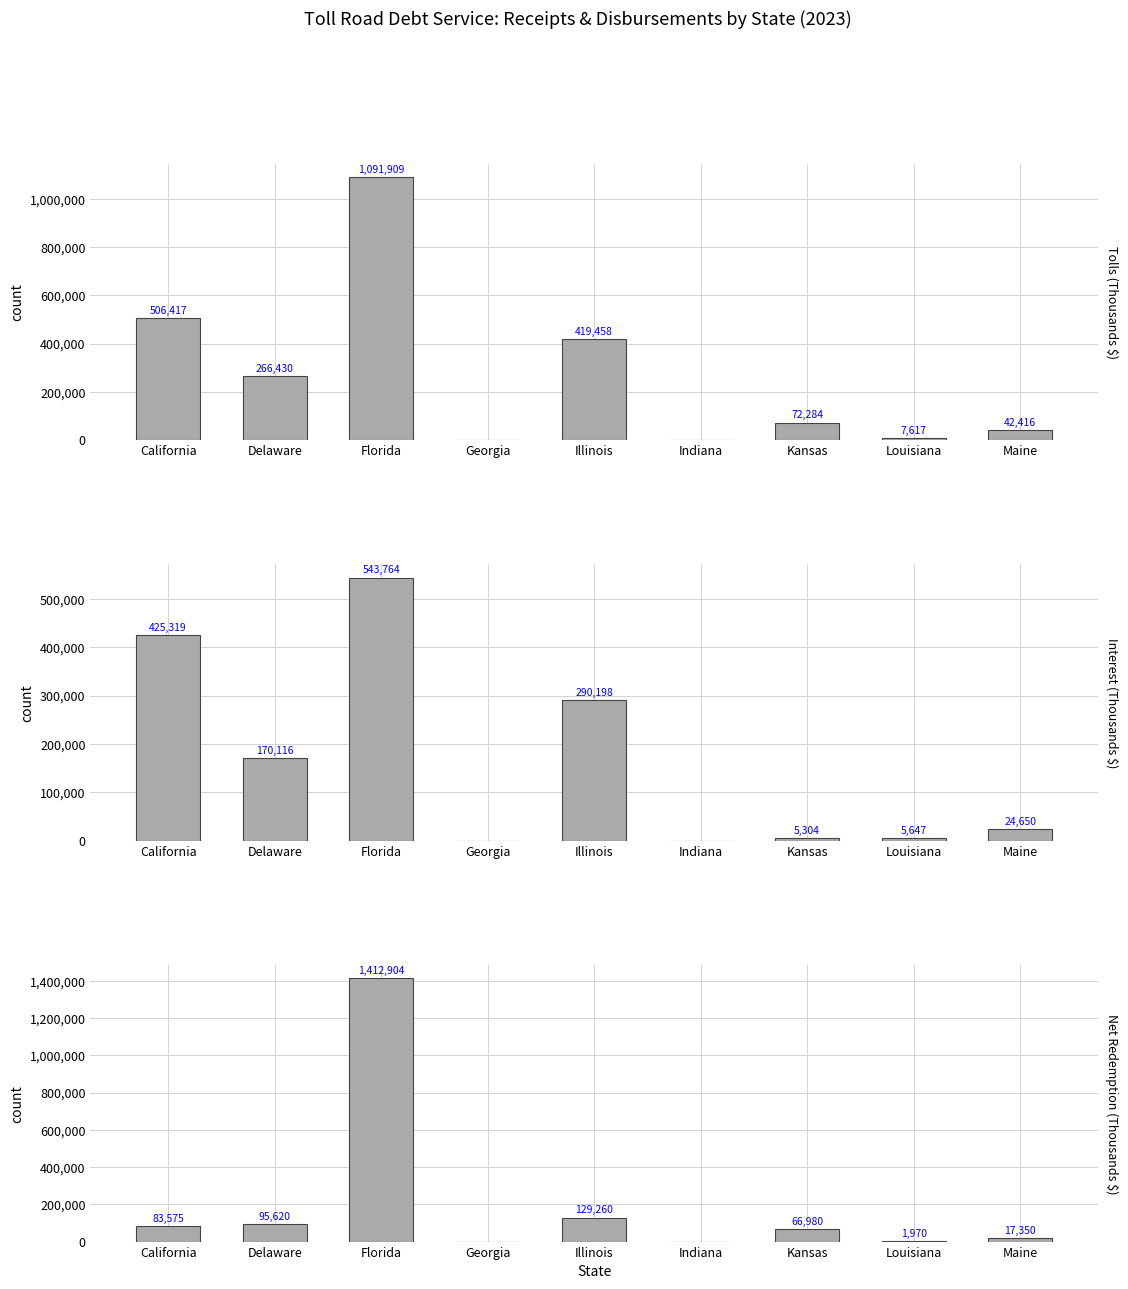

Between Illinois and Kansas, which series saw the biggest shift?

Tolls